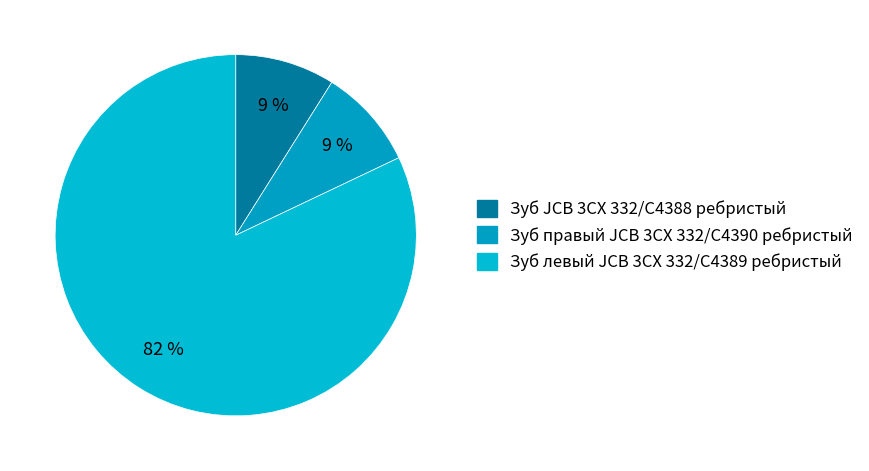

Rank the categories by value from highest to lowest.

Зуб левый JCB 3CX 332/C4389 ребристый, Зуб правый JCB 3CX 332/C4390 ребристый, Зуб JCB 3CX 332/C4388 ребристый